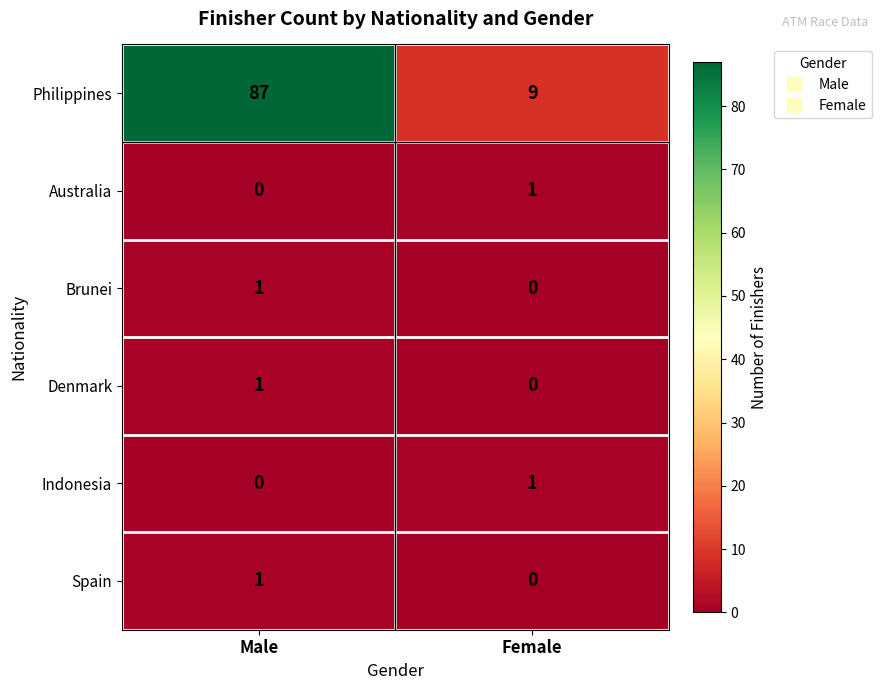

How many data points does each series have?

2